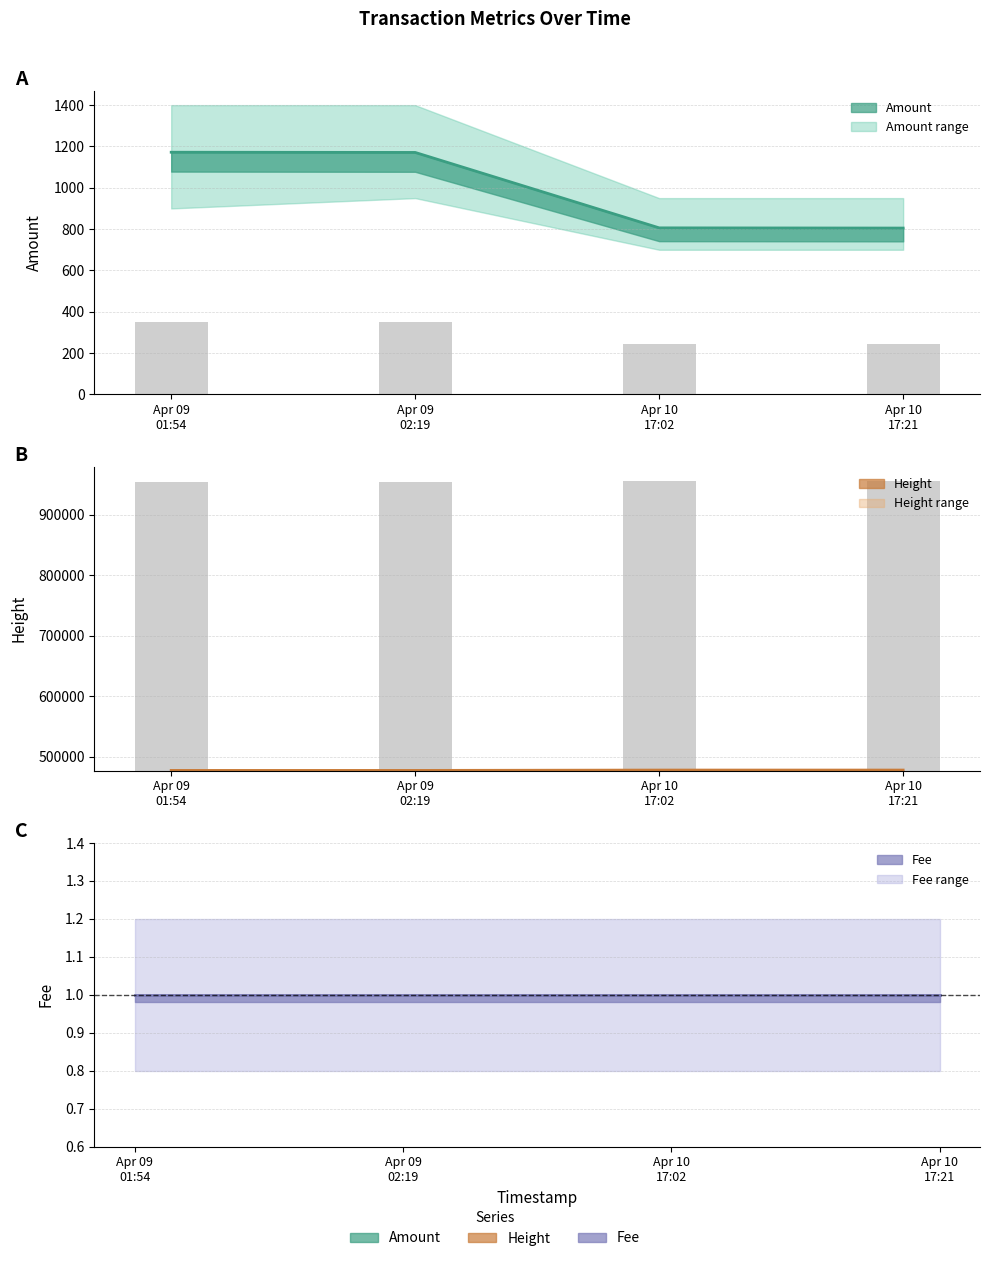

What is the spread (max minus min) of values at Apr 09 01:54?

476395.9